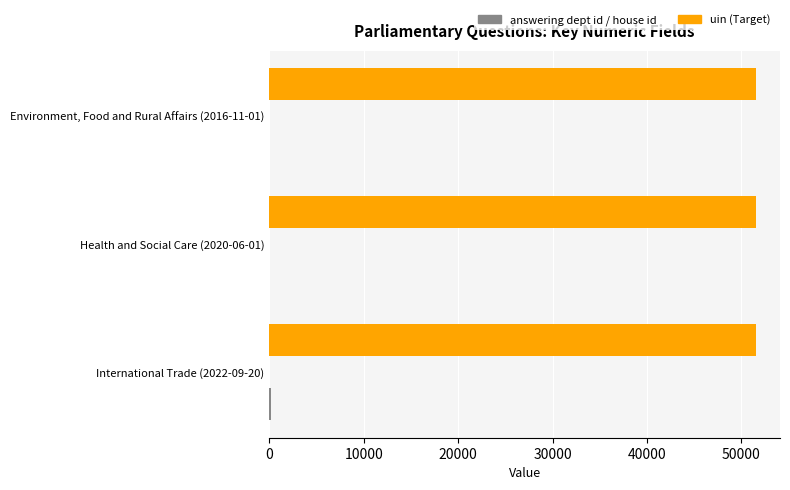

How many series are shown in this chart?

3